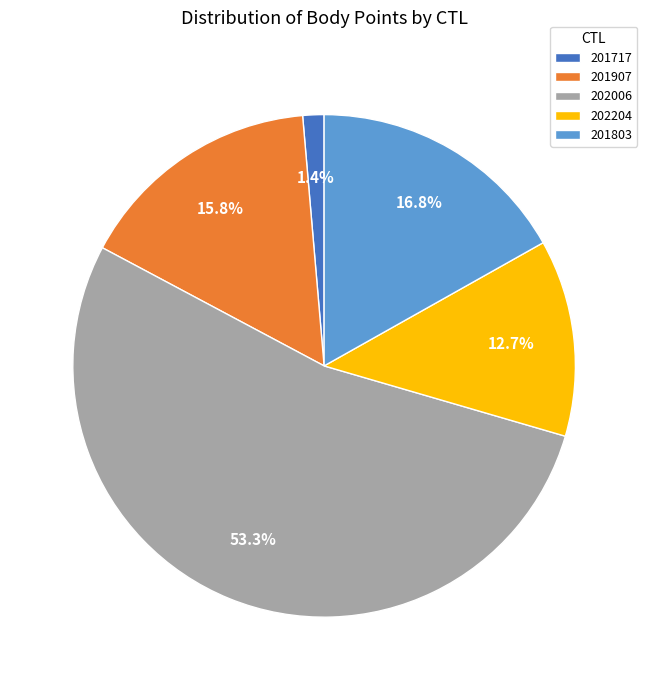

To the nearest percent, what is the combined percentage of 201907 and 202006?

69%